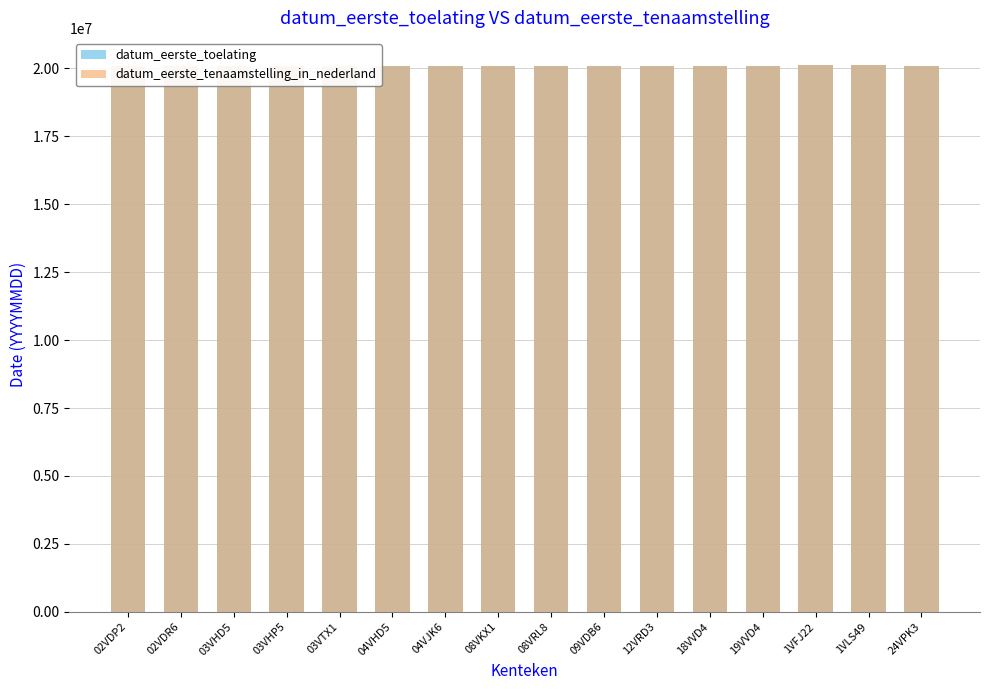

Which series changed the most between 08VKX1 and 08VRL8?

datum_eerste_toelating